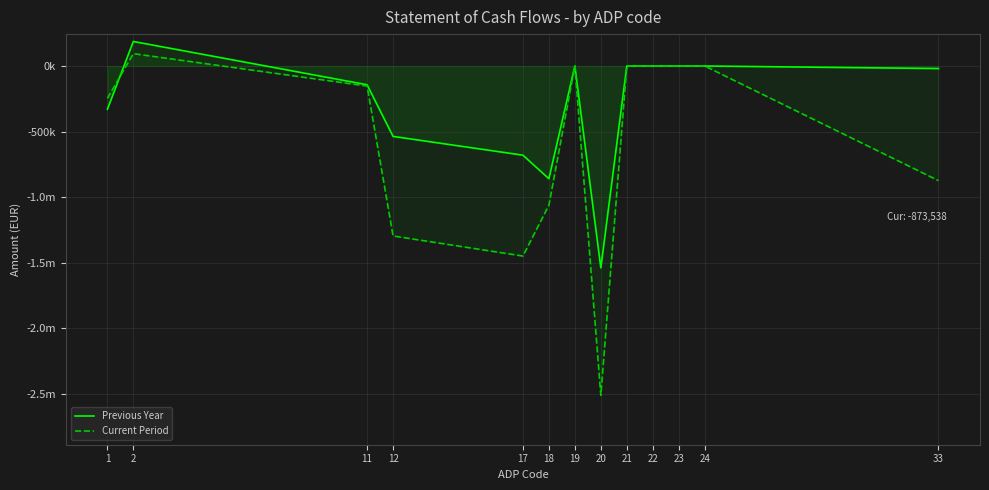

The Current Period series shows -933309.9 at 21. True or false?

False